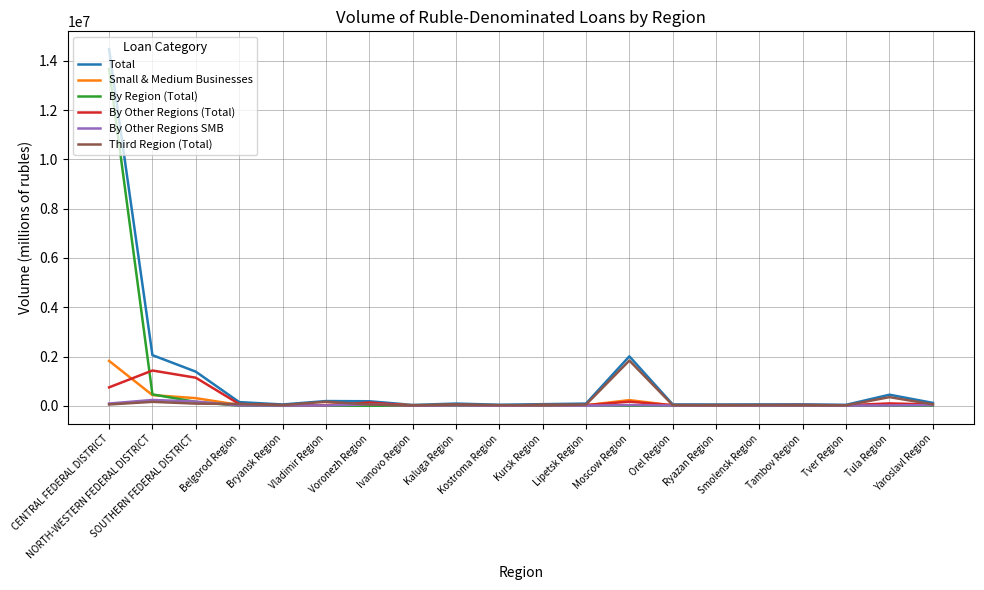

Which series has the widest spread of values?

Total